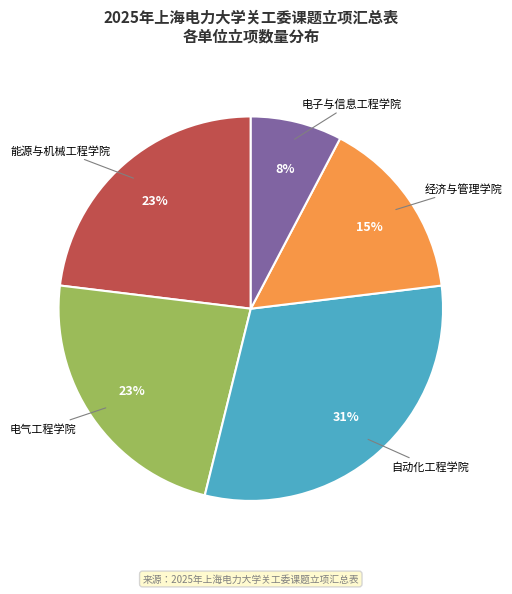

Is there a majority slice in this chart?

No